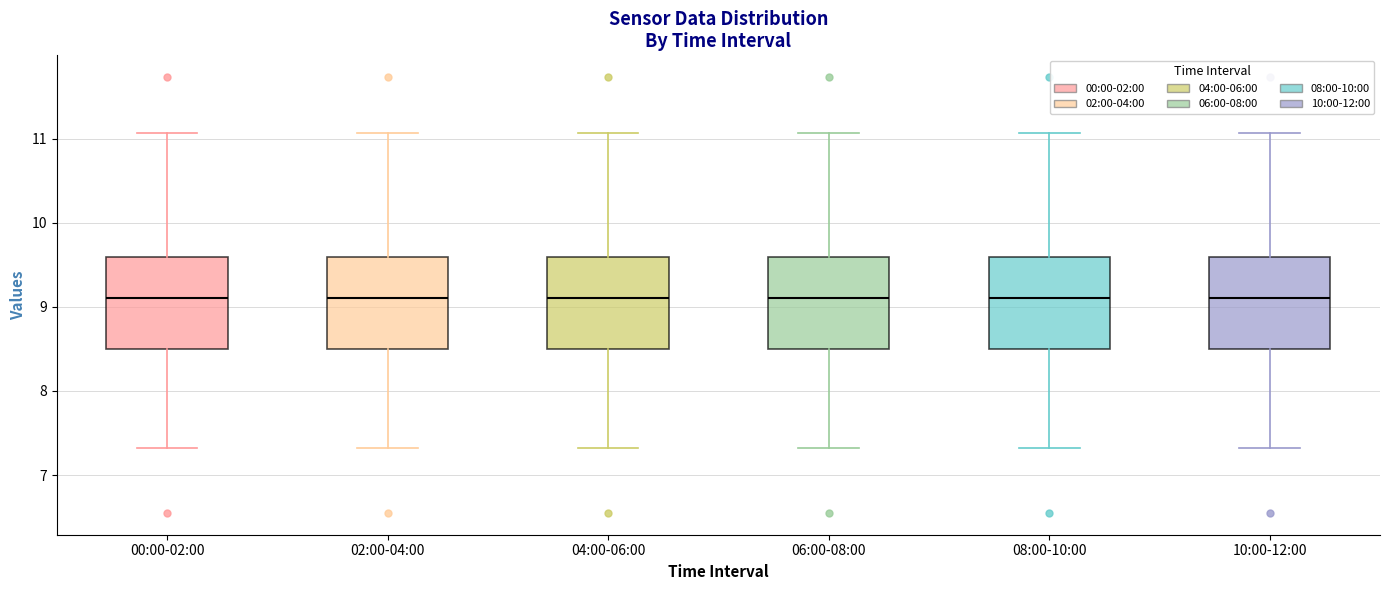

Reading left to right, read every box against the y-axis: the position of its median line, the range the box covers, and the ends of its whiskers. The values are not printed on the chart, so give them approximately, as read against the axis.

00:00-02:00: median 9.1, box 8.5 to 9.6, whiskers 7.3 to 11.1
02:00-04:00: median 9.1, box 8.5 to 9.6, whiskers 7.3 to 11.1
04:00-06:00: median 9.1, box 8.5 to 9.6, whiskers 7.3 to 11.1
06:00-08:00: median 9.1, box 8.5 to 9.6, whiskers 7.3 to 11.1
08:00-10:00: median 9.1, box 8.5 to 9.6, whiskers 7.3 to 11.1
10:00-12:00: median 9.1, box 8.5 to 9.6, whiskers 7.3 to 11.1